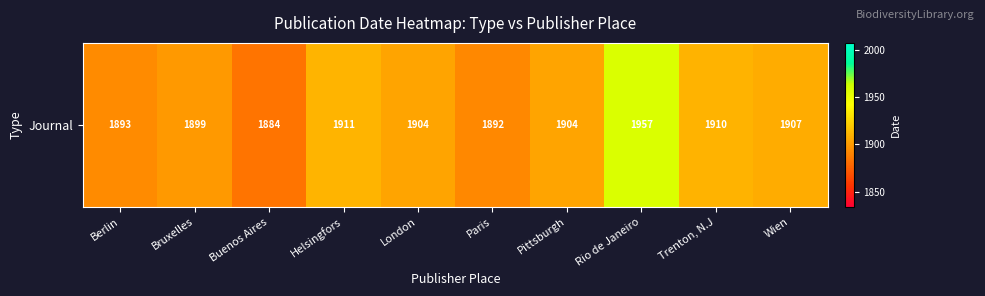

The value at Helsingfors is 1911. True or false?

True